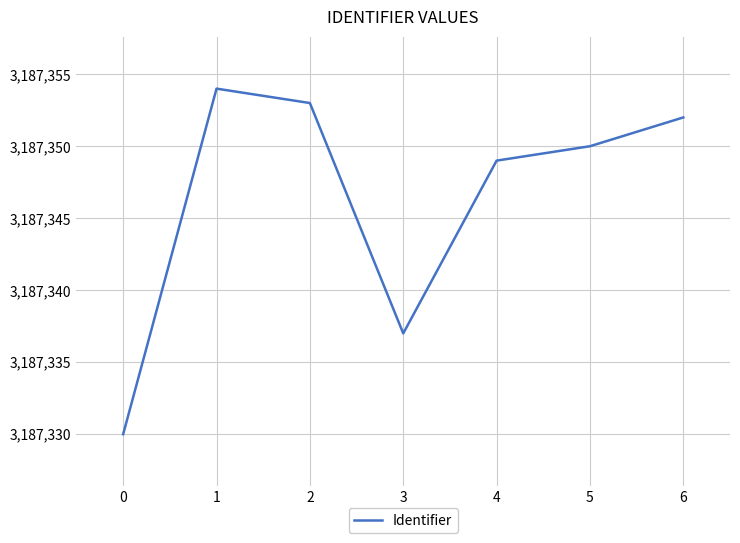

What is the average value?

3187346